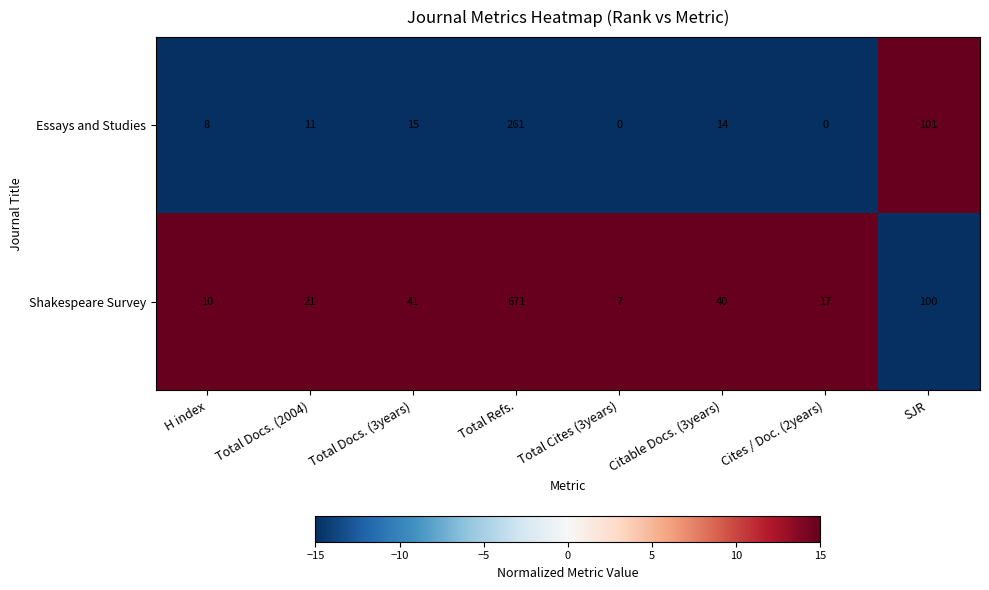

At which label does Essays and Studies first exceed 14?

Total Docs. (3years)